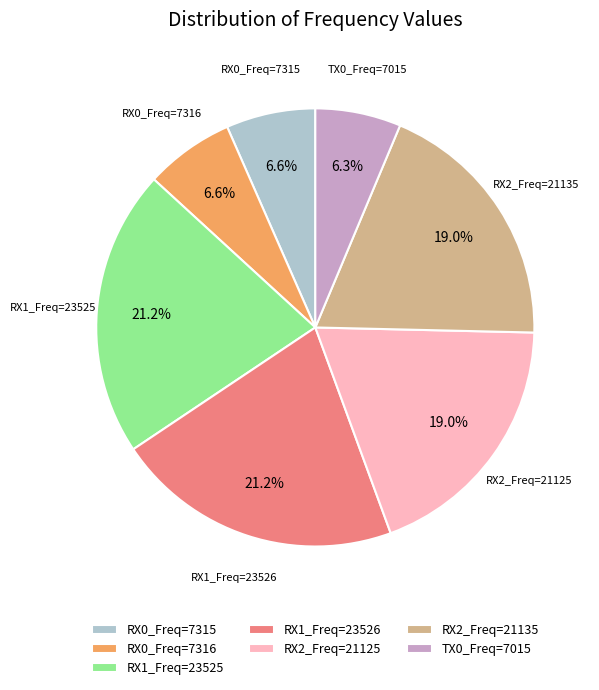

Is it true that RX0_Freq=7316 is 1% of the pie?

False